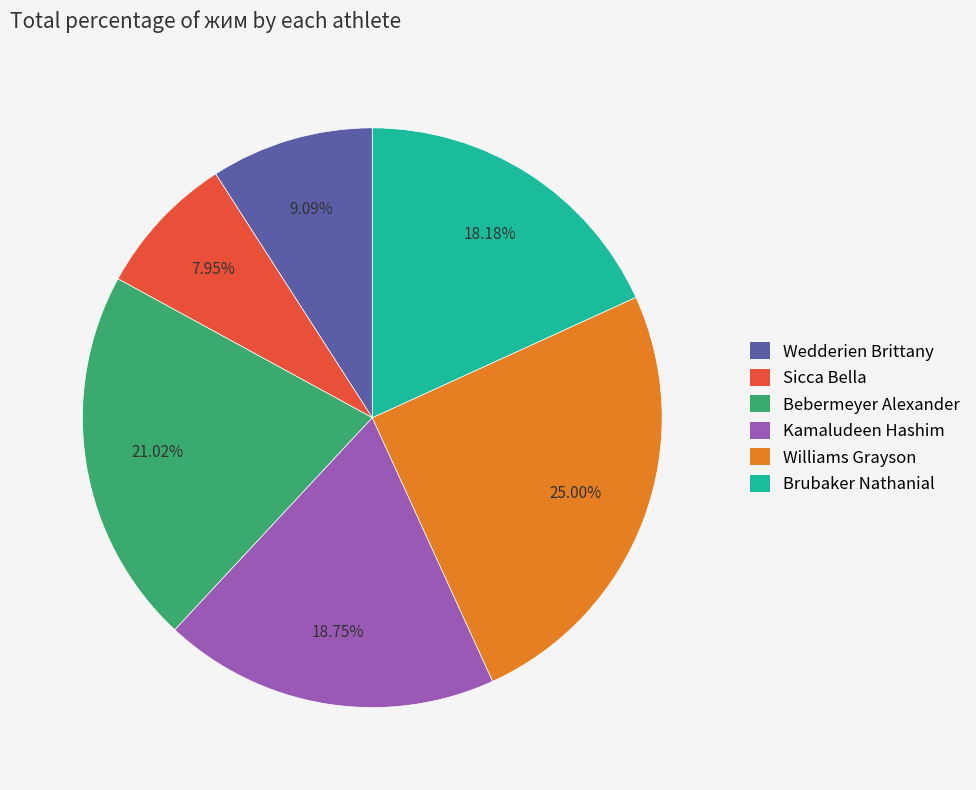

Combined, what portion of the pie is Kamaludeen Hashim and Sicca Bella?

26.7%